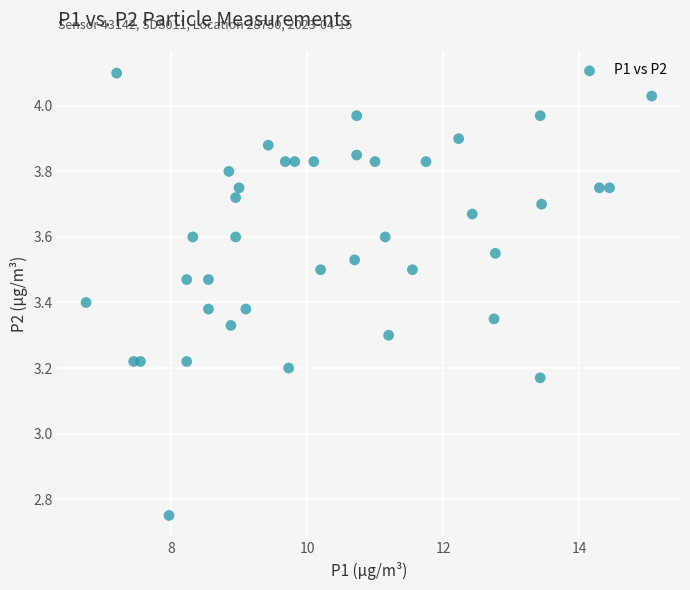

What is the range of X values (max minus min)?

8.3